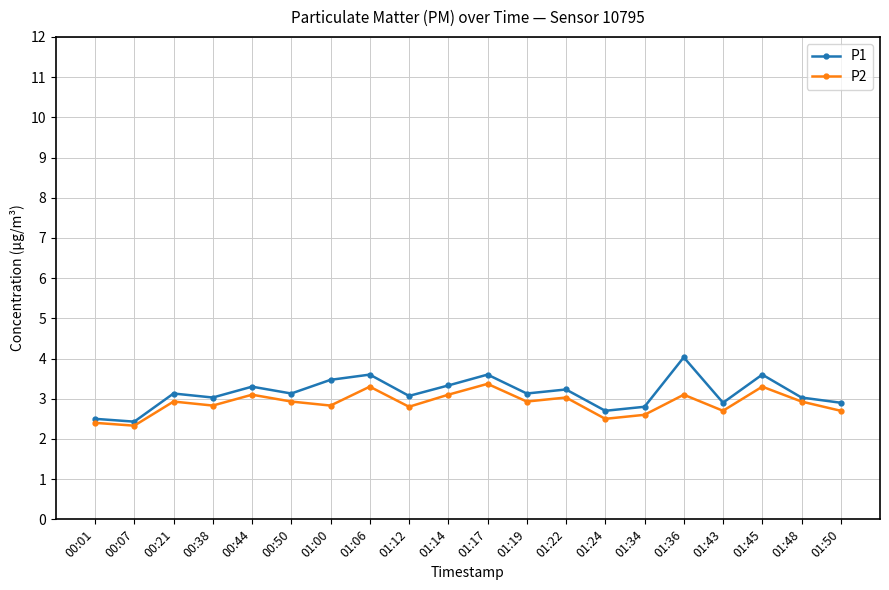

Which category has the highest value across all series?

01:36